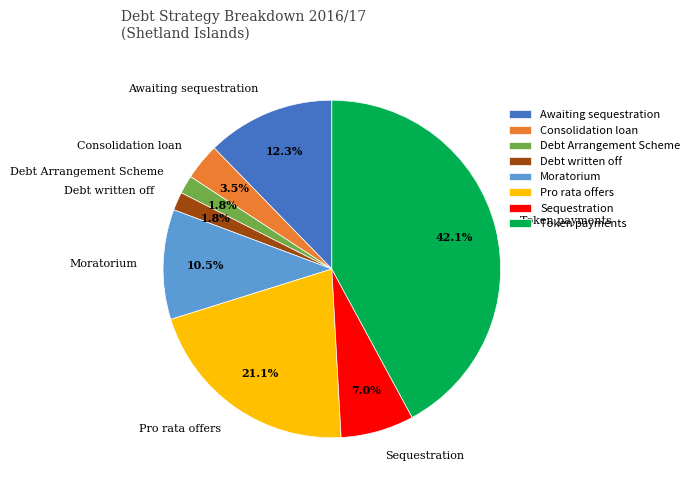

How many segments does this pie chart have?

8